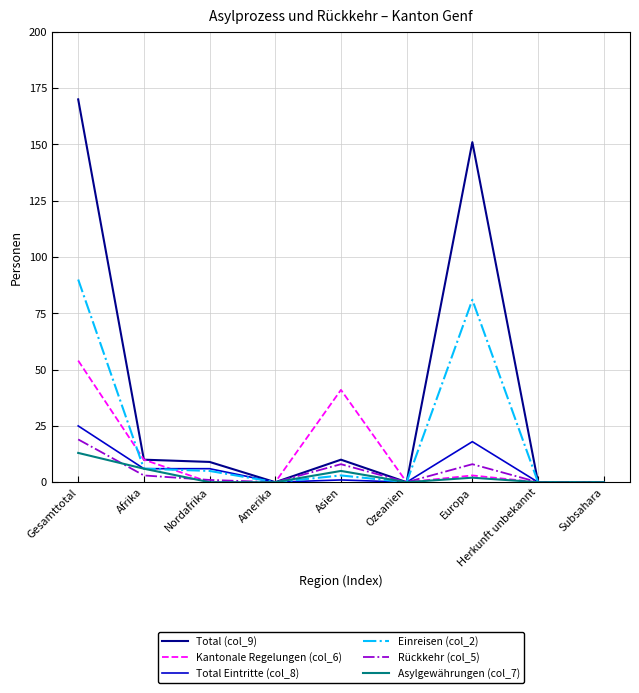

What are all the series names shown in the legend?

Total (col_9), Kantonale Regelungen (col_6), Total Eintritte (col_8), Einreisen (col_2), Rückkehr (col_5), Asylgewährungen (col_7)